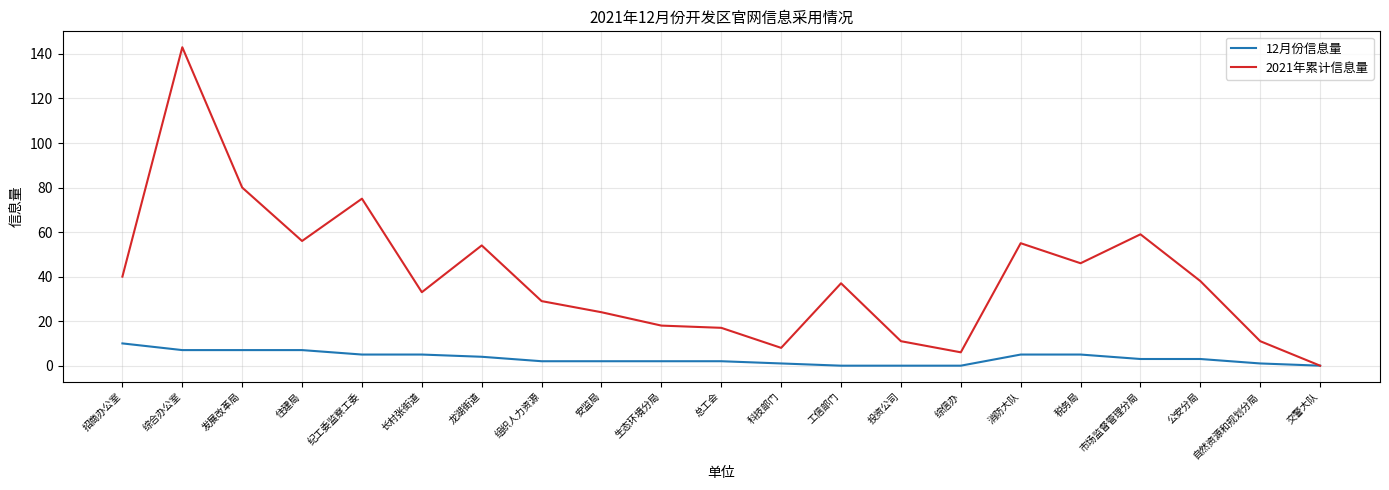

What is the total value across all series at 消防大队?

60